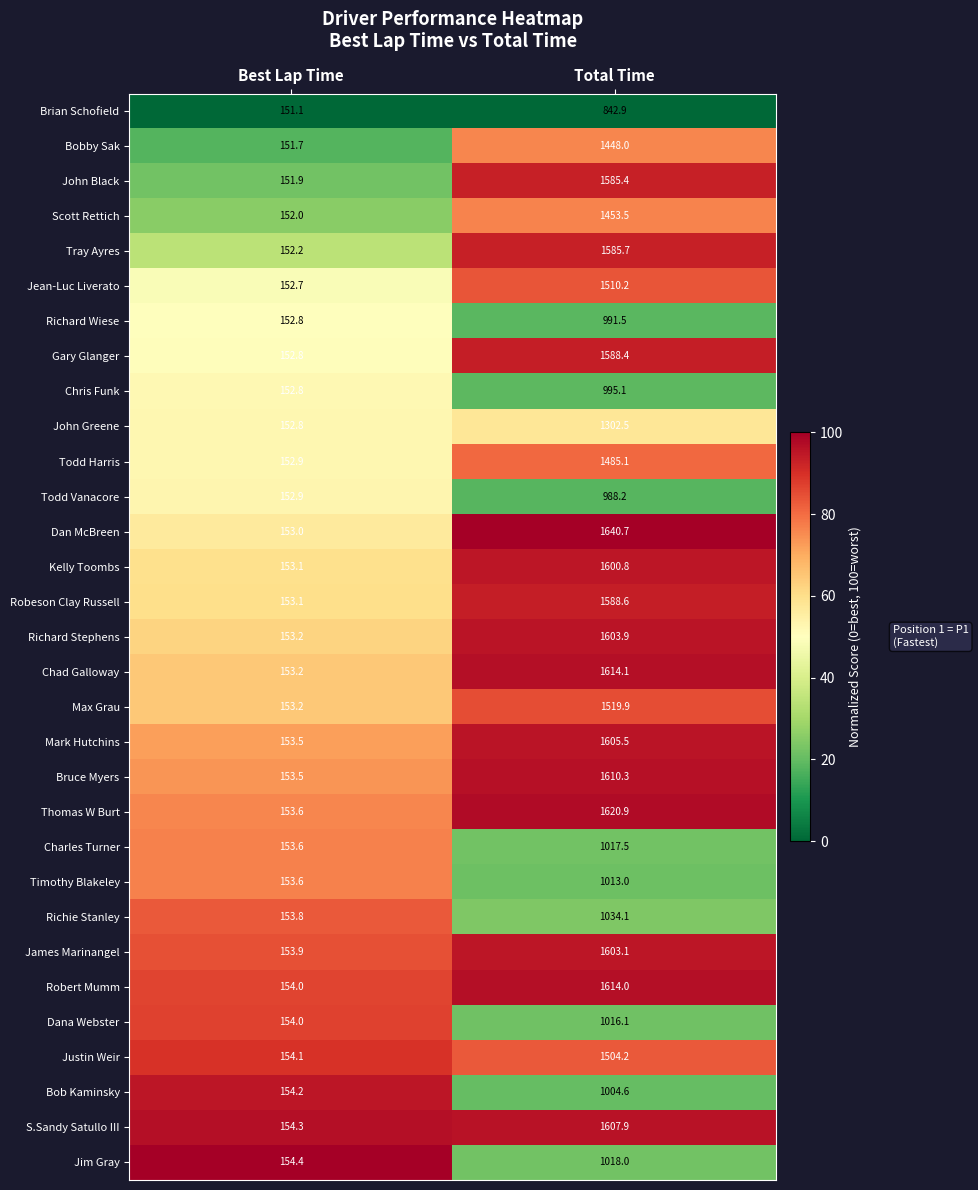

What is the maximum value shown in the chart?

1640.7